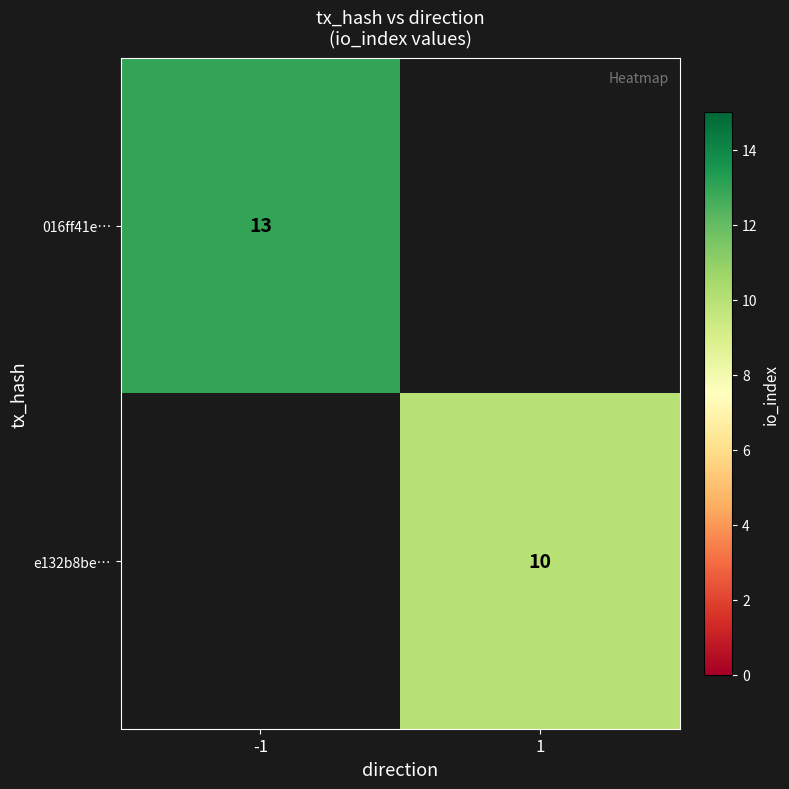

What is the maximum value shown in the chart?

13.0